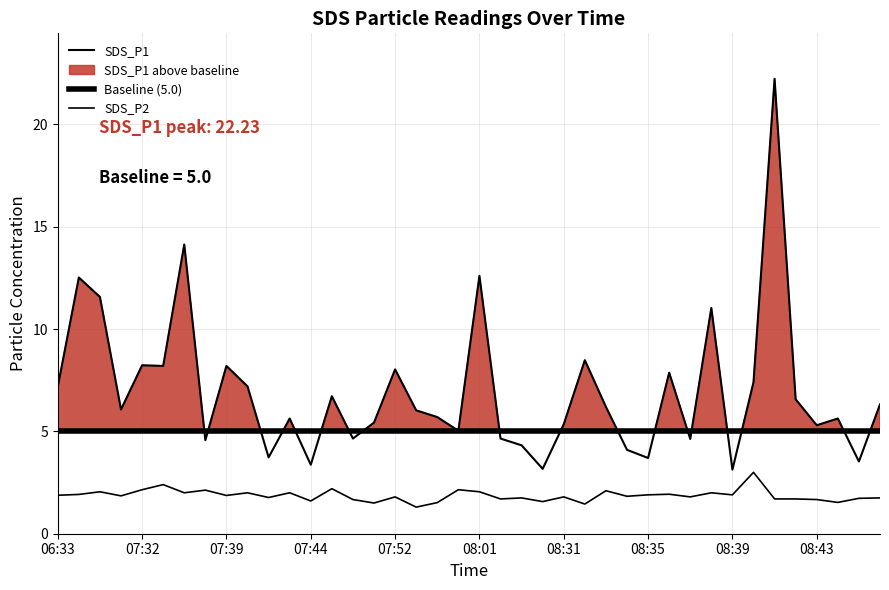

Reading left to right, what are all the values shown in this chart?

SDS_P1: 06:33=7.2	07:24=12.5	07:27=11.6	07:29=6.1	07:32=8.2	07:34=8.2	07:37=14.1	07:38=4.6	07:39=8.2	07:40=7.2	07:41=3.7	07:43=5.6	07:44=3.4	07:46=6.7	07:48=4.7	07:51=5.4	07:52=8.0	07:54=6.0	07:56=5.7	07:59=5.0	08:01=12.6	08:26=4.7	08:28=4.3	08:29=3.2	08:31=5.3	08:32=8.5	08:33=6.2	08:34=4.1	08:35=3.7	08:36=7.9	08:37=4.6	08:38=11.0	08:39=3.1	08:40=7.4	08:41=22.2	08:42=6.6	08:43=5.3	08:44=5.6	08:45=3.5	08:46=6.3
SDS_P2: 06:33=1.9	07:24=1.9	07:27=2.0	07:29=1.9	07:32=2.1	07:34=2.4	07:37=2.0	07:38=2.1	07:39=1.9	07:40=2.0	07:41=1.8	07:43=2.0	07:44=1.6	07:46=2.2	07:48=1.7	07:51=1.5	07:52=1.8	07:54=1.3	07:56=1.5	07:59=2.1	08:01=2.0	08:26=1.7	08:28=1.8	08:29=1.6	08:31=1.8	08:32=1.4	08:33=2.1	08:34=1.8	08:35=1.9	08:36=1.9	08:37=1.8	08:38=2.0	08:39=1.9	08:40=3.0	08:41=1.7	08:42=1.7	08:43=1.7	08:44=1.5	08:45=1.7	08:46=1.8